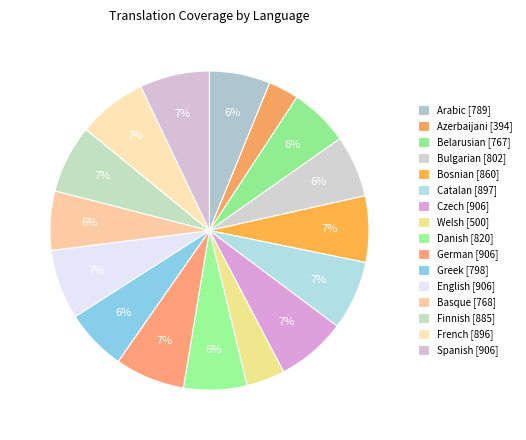

Does any single category account for the majority?

No